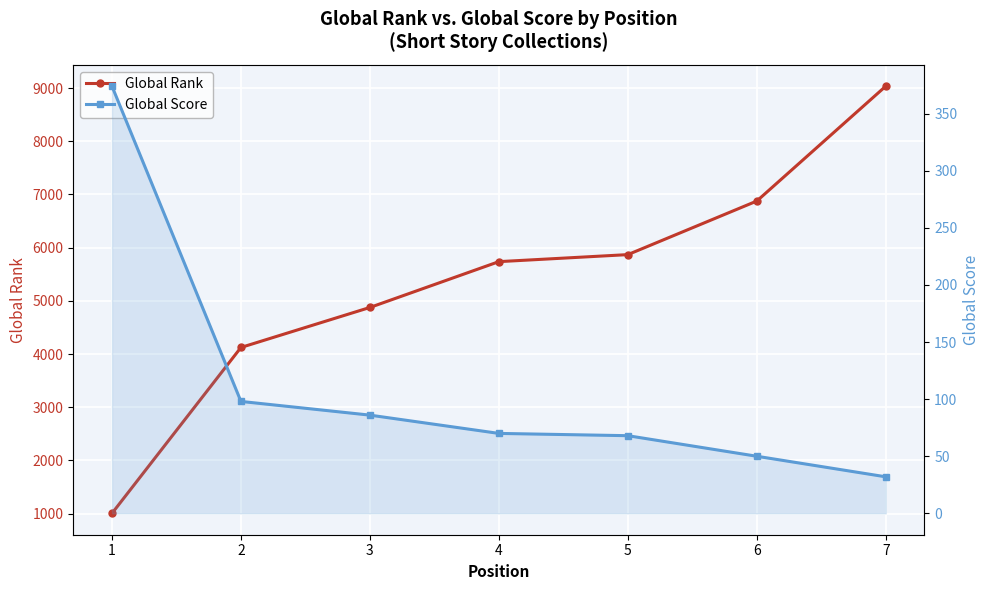

At which label does Global Score first exceed 70?

1